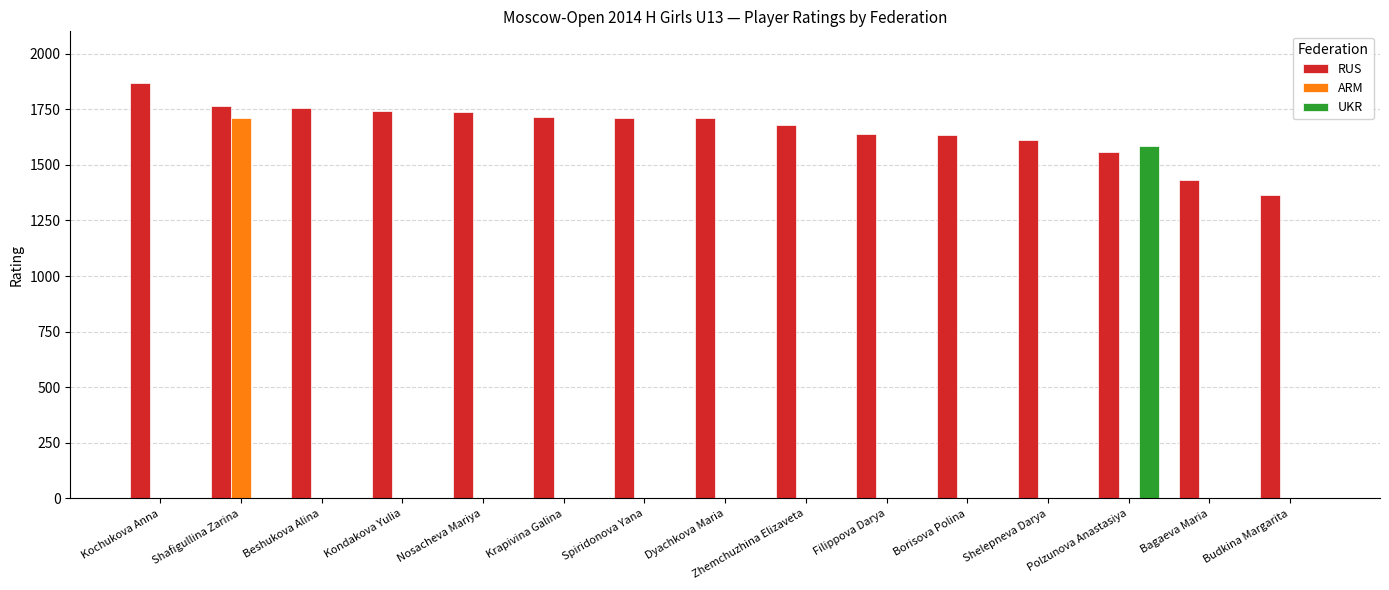

What is the highest value of the ARM series?

1710